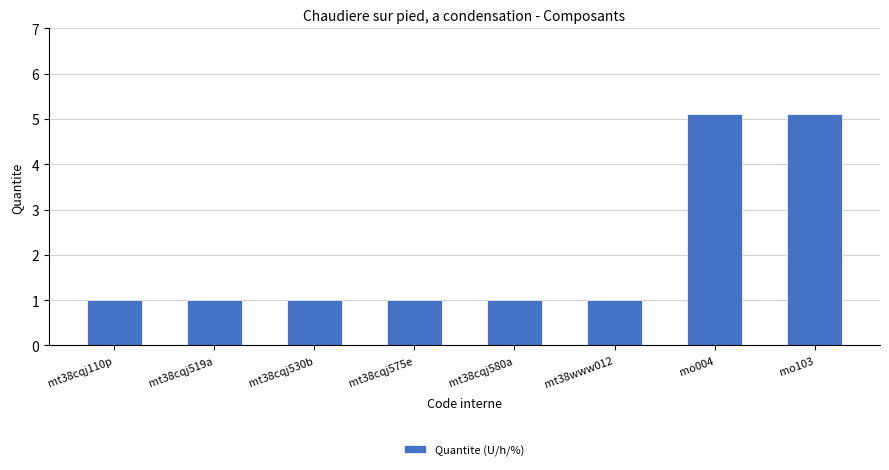

What is the label of the 6th bar from the left?

mt38www012